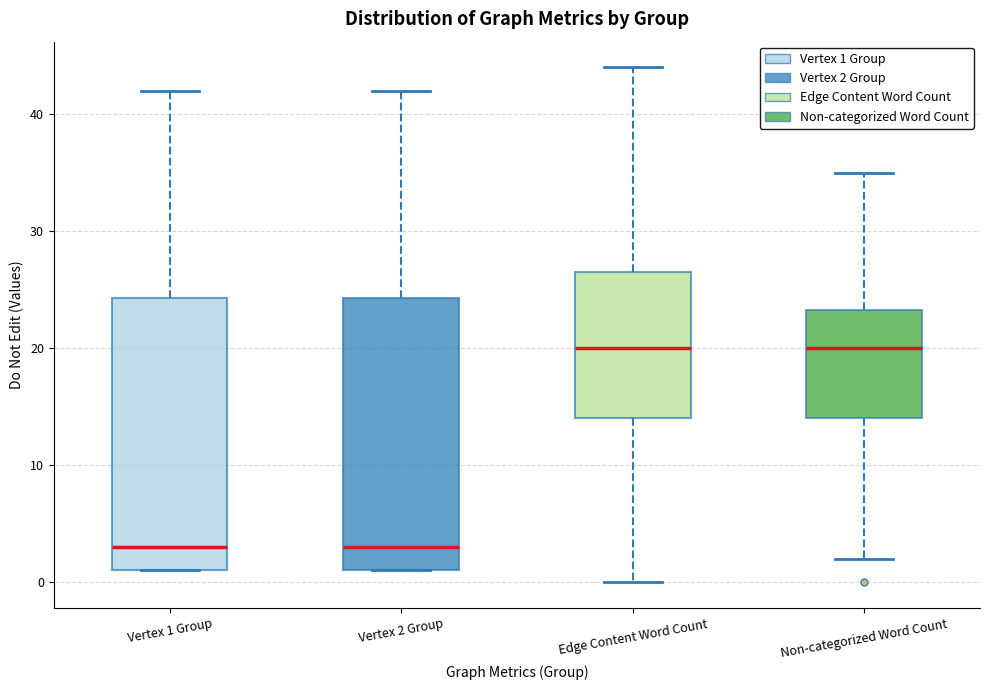

Where does the median line of the box for Edge Content Word Count sit on the y-axis? The values are not printed on the chart, so give them approximately, as read against the axis.

20